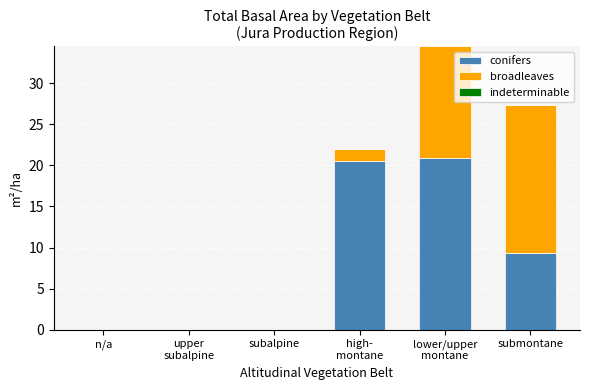

The value of conifers at subalpine is 9.9. True or false?

False